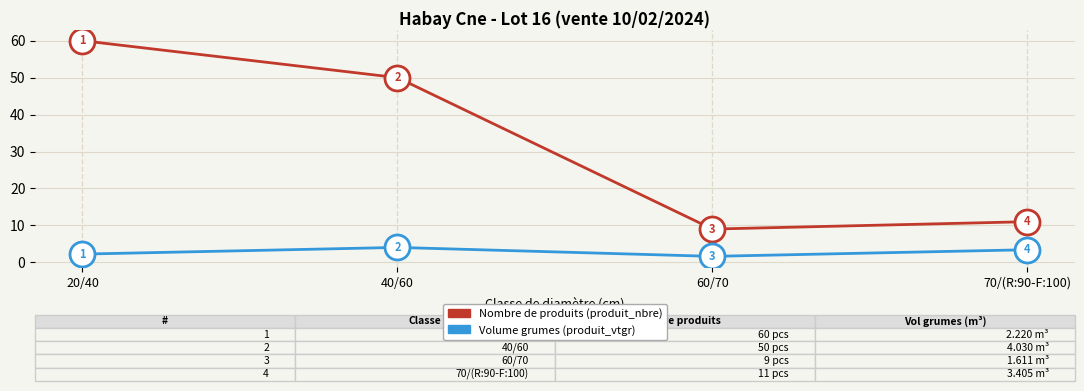

Rank the series at 70/(R:90-F:100) from highest to lowest value.

Nombre de produits (produit_nbre), Volume grumes (produit_vtgr)